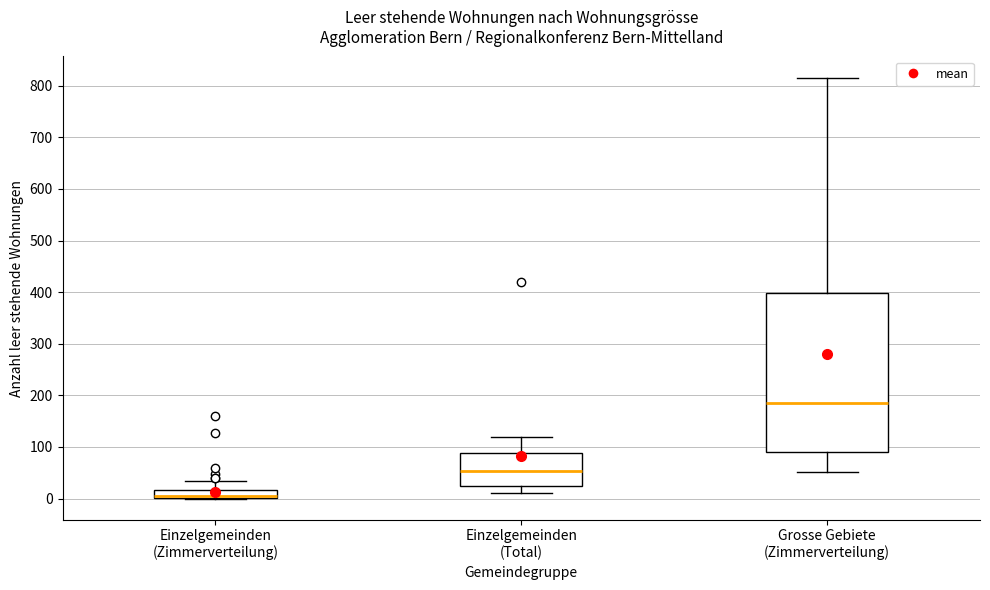

Reading left to right, transcribe this box plot: for each box, give where its median line is, the range the box spans, and where its two whiskers end, as read against the y-axis. The values are not printed on the chart, so give them approximately, as read against the axis.

Einzelgemeinden (Zimmerverteilung): median 10, box 0 to 20, whiskers 0 to 40
Einzelgemeinden (Total): median 50, box 30 to 90, whiskers 10 to 120
Grosse Gebiete (Zimmerverteilung): median 190, box 90 to 400, whiskers 50 to 820